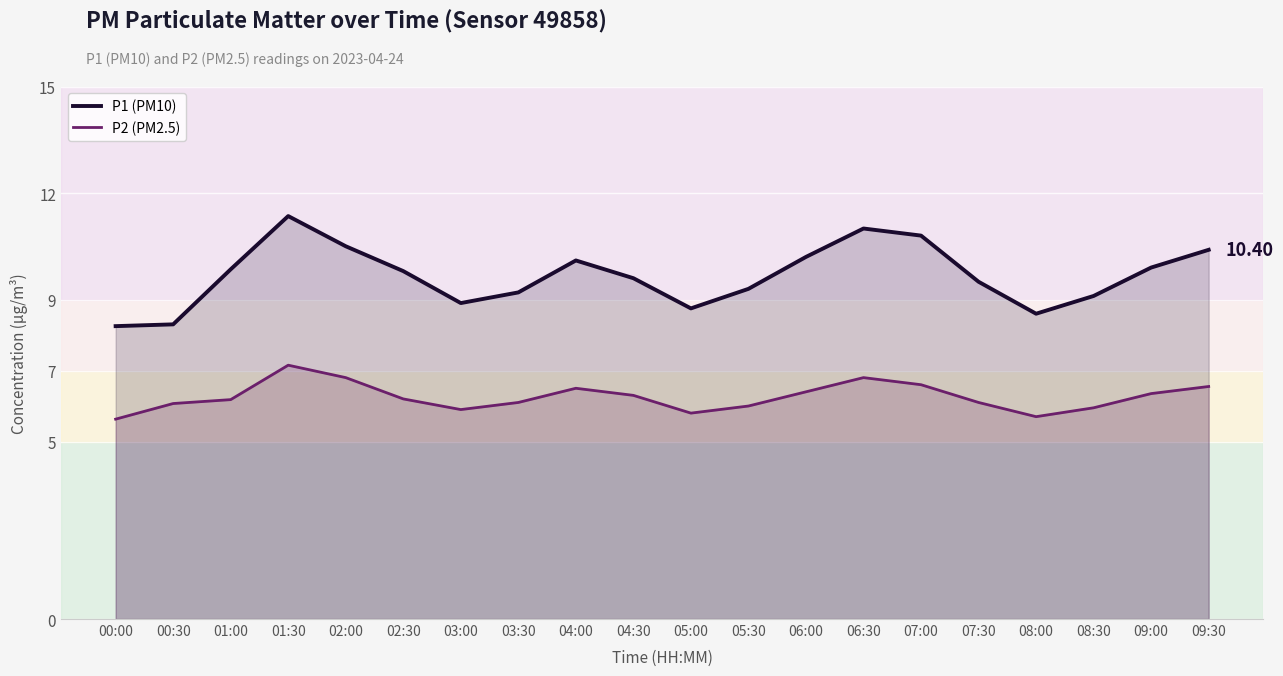

True or false: P2 (PM2.5) and P1 (PM10) cross at least once.

False